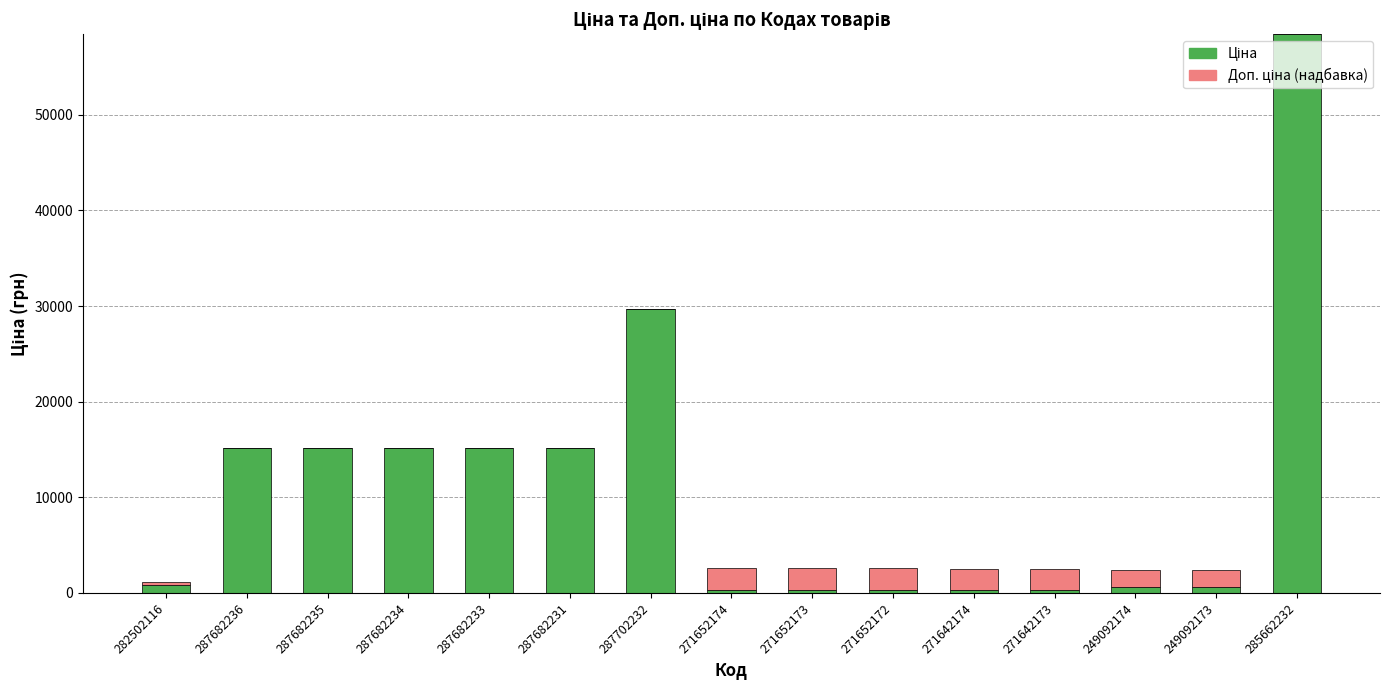

At which category is the sum across all series the highest?

285662232